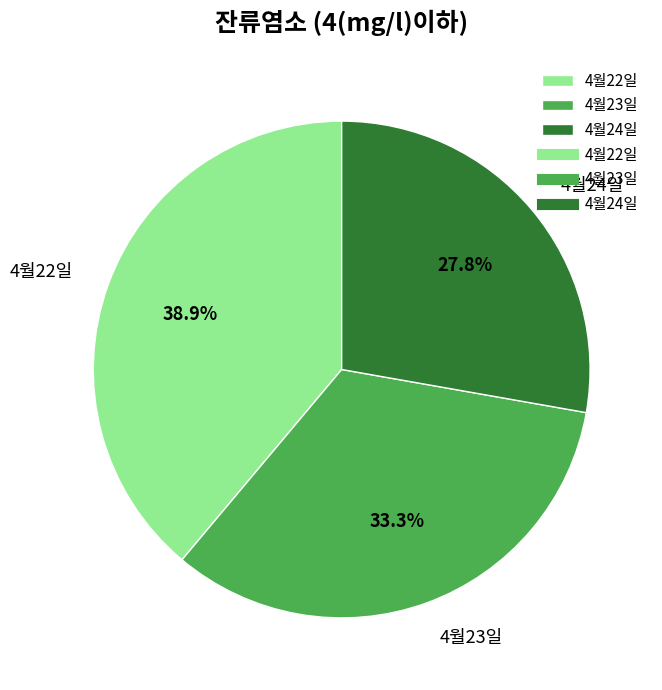

To the nearest percent, what is the difference between the 4월24일 and 4월22일 slice percentages?

11%